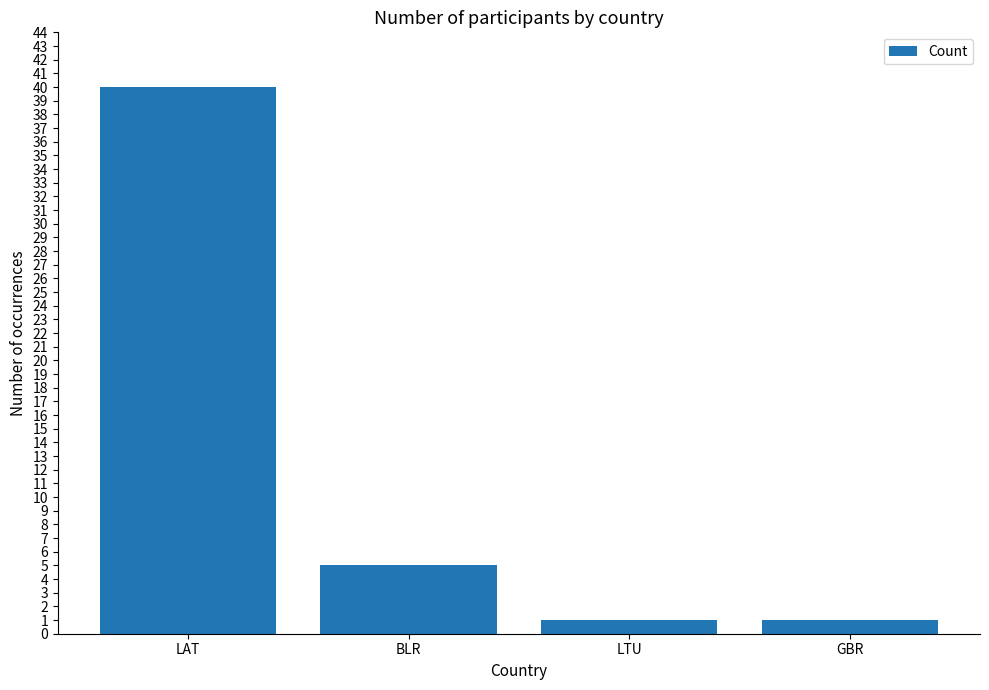

How many data points are less than 5?

2